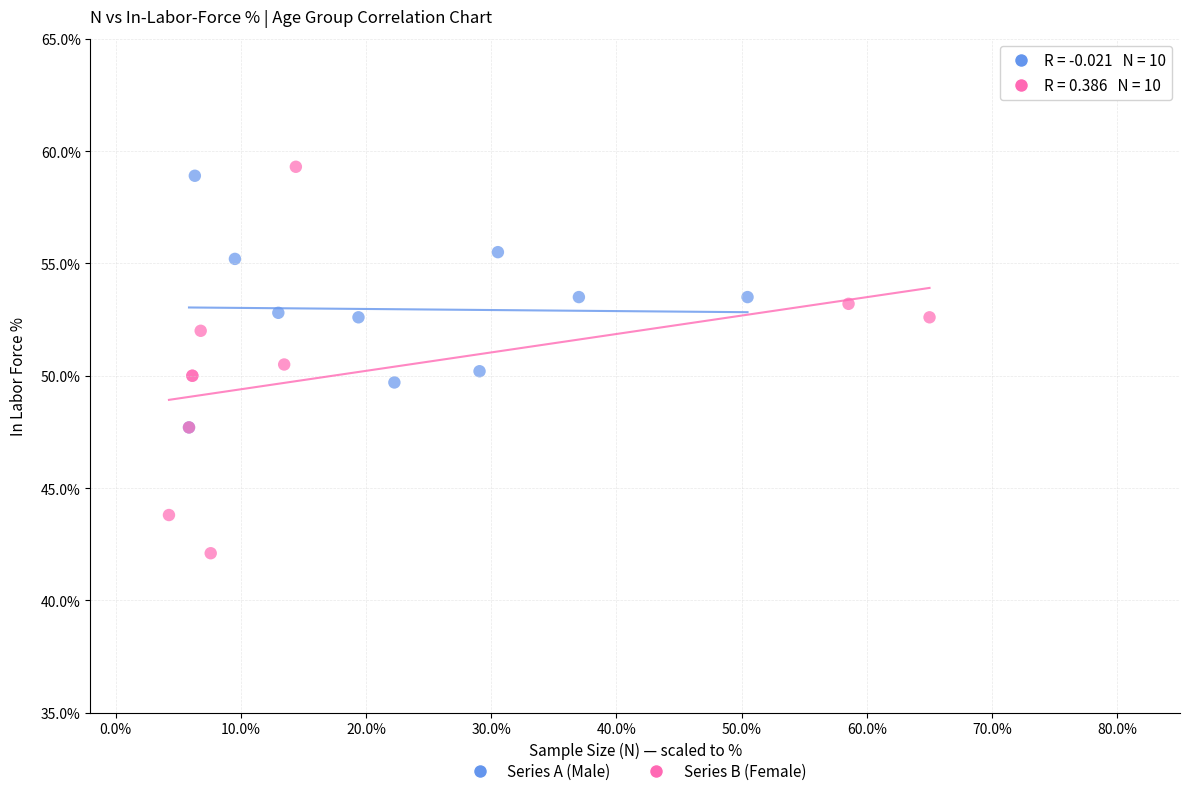

Which series reaches the minimum Y coordinate?

Series B (Female)